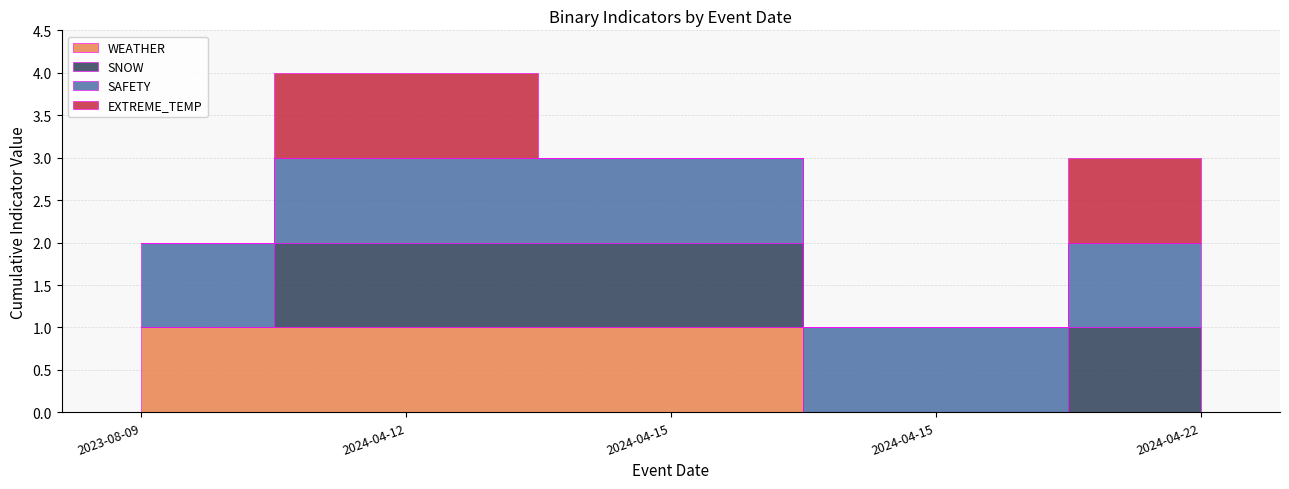

At which category is the sum across all series the highest?

2024-04-12